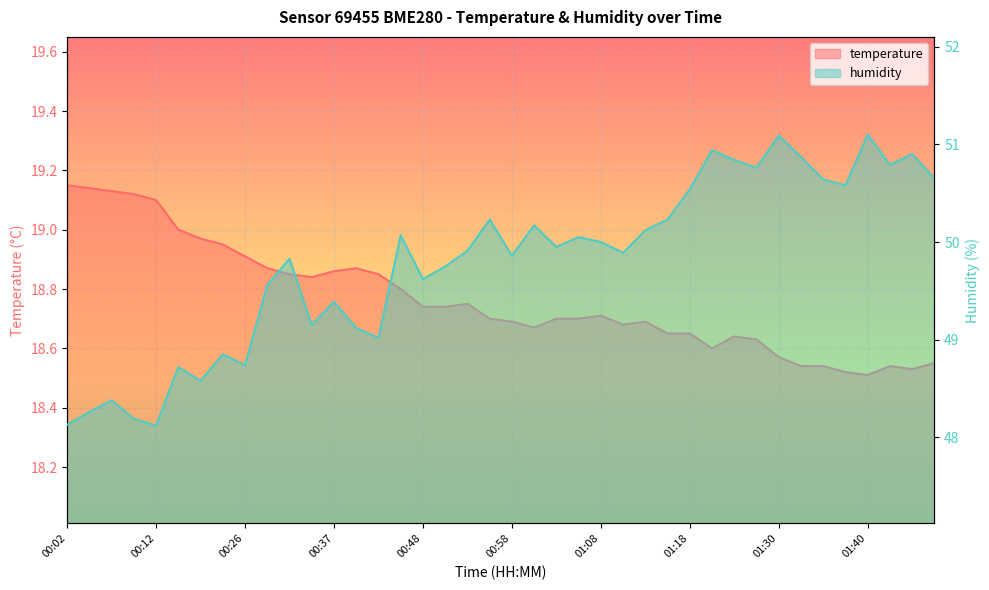

What are all the series names shown in the legend?

temperature, humidity